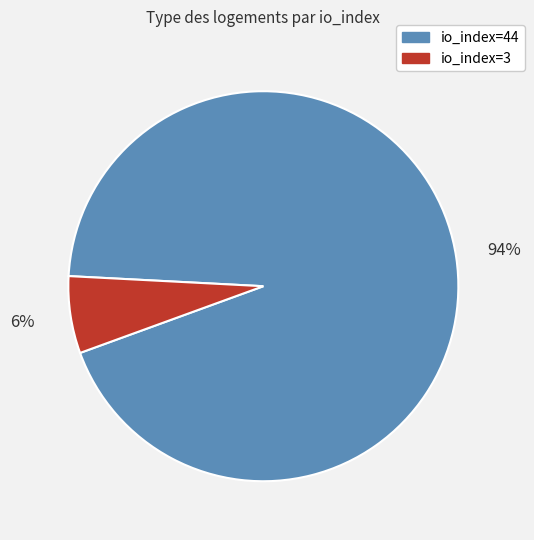

Approximately how many times larger is the value at io_index=3 compared to io_index=44?

0.1